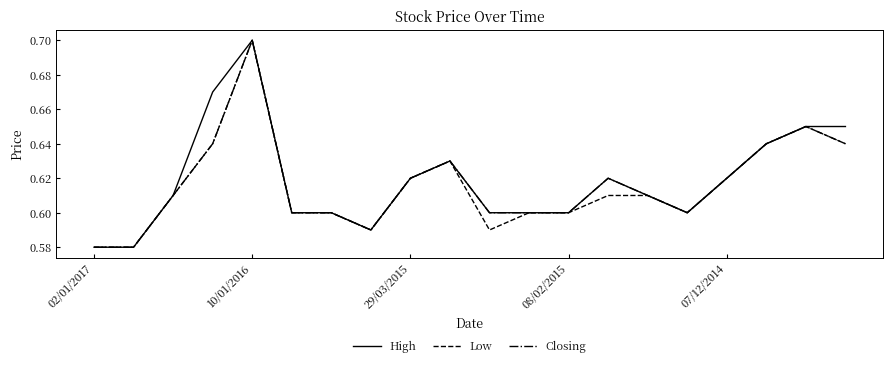

How many lines are shown in the chart?

3